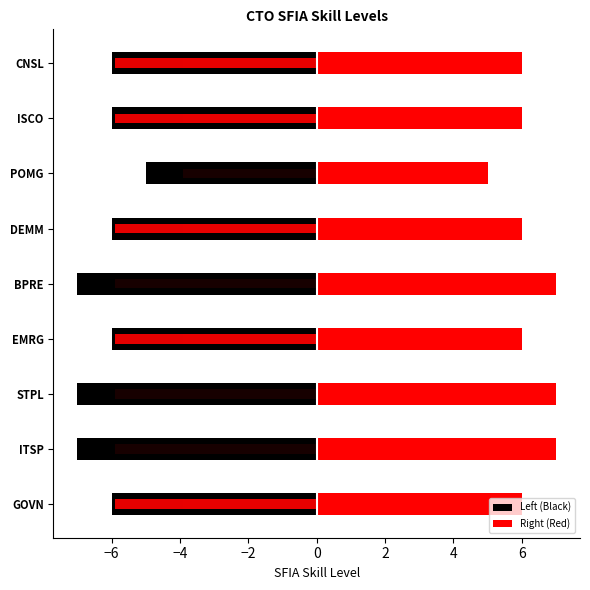

What is the greatest value displayed?

7